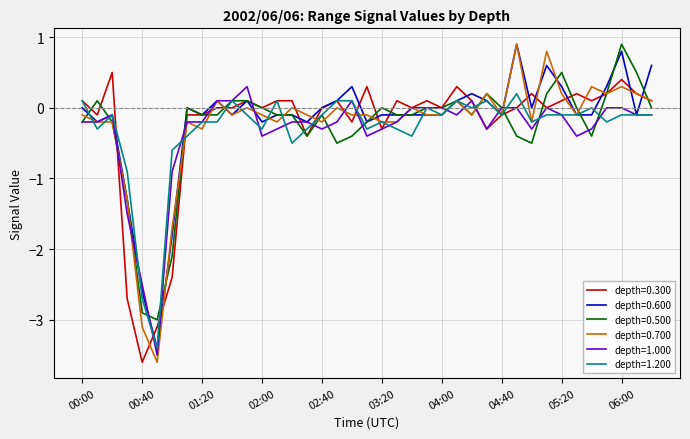

Which series has the widest spread of values?

depth=0.700